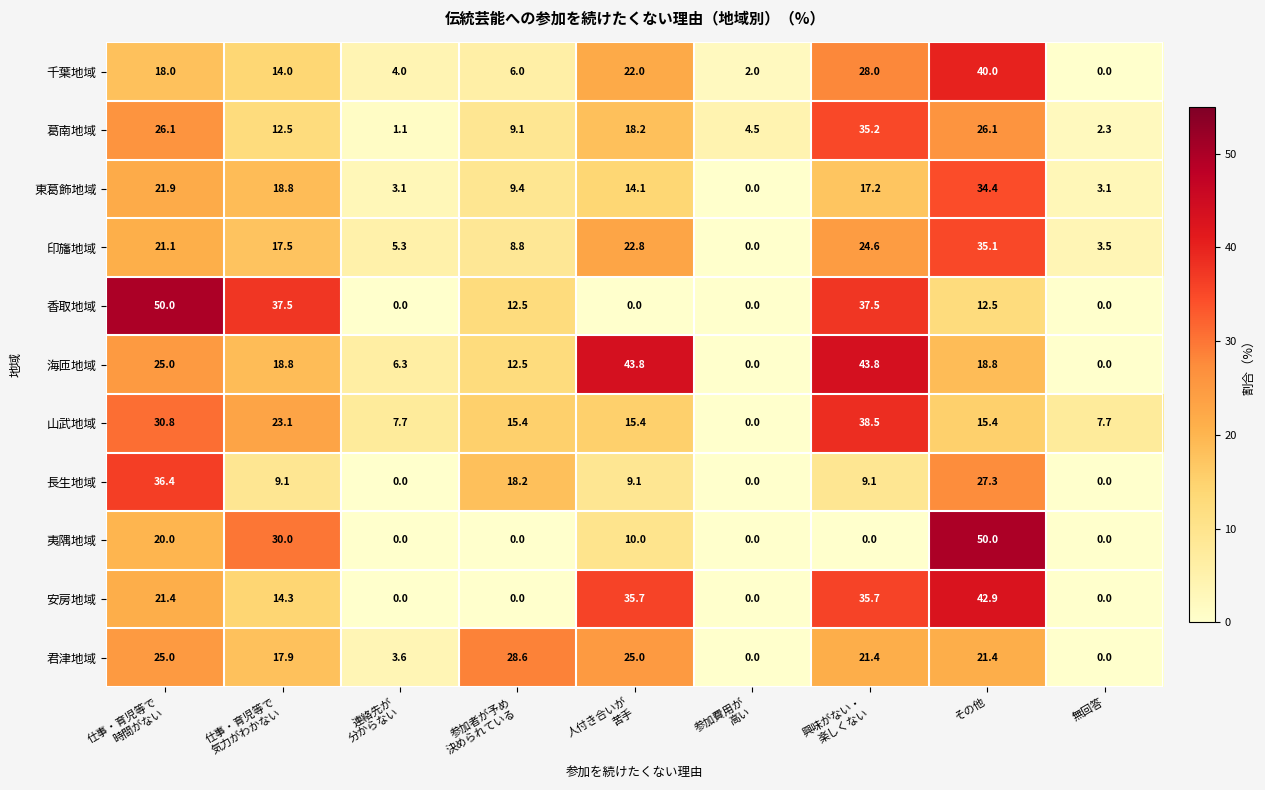

Read the 香取地域 value at その他.

12.5